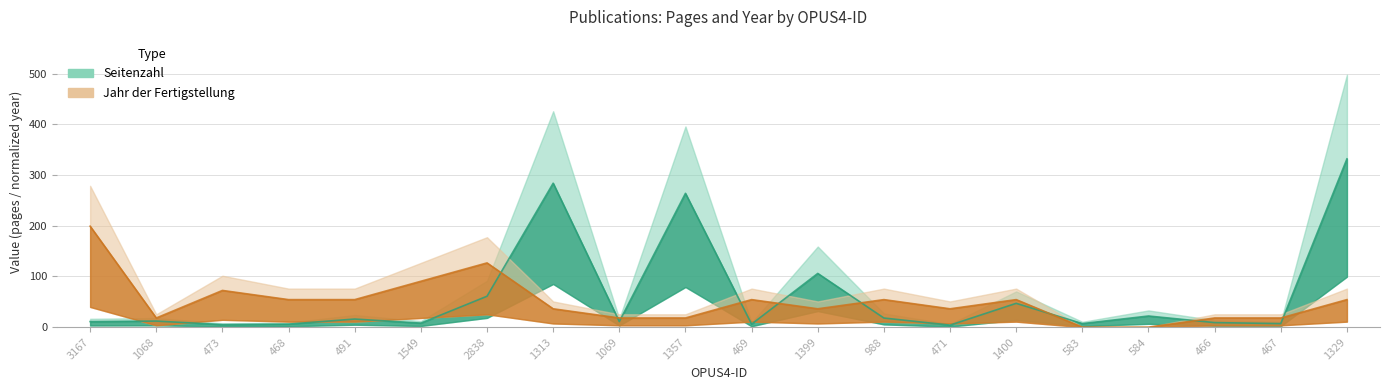

Where is the first local maximum for Seitenzahl?

1068